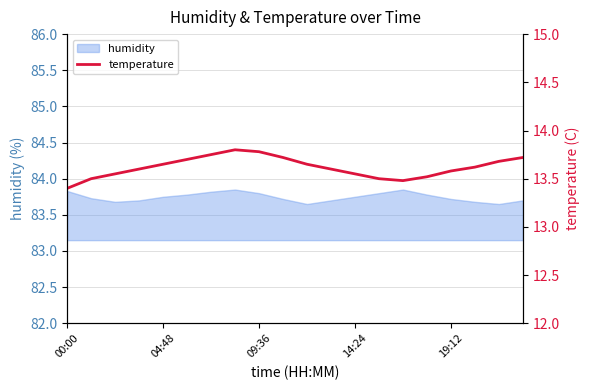

What is the approximate value at 14?

13.5